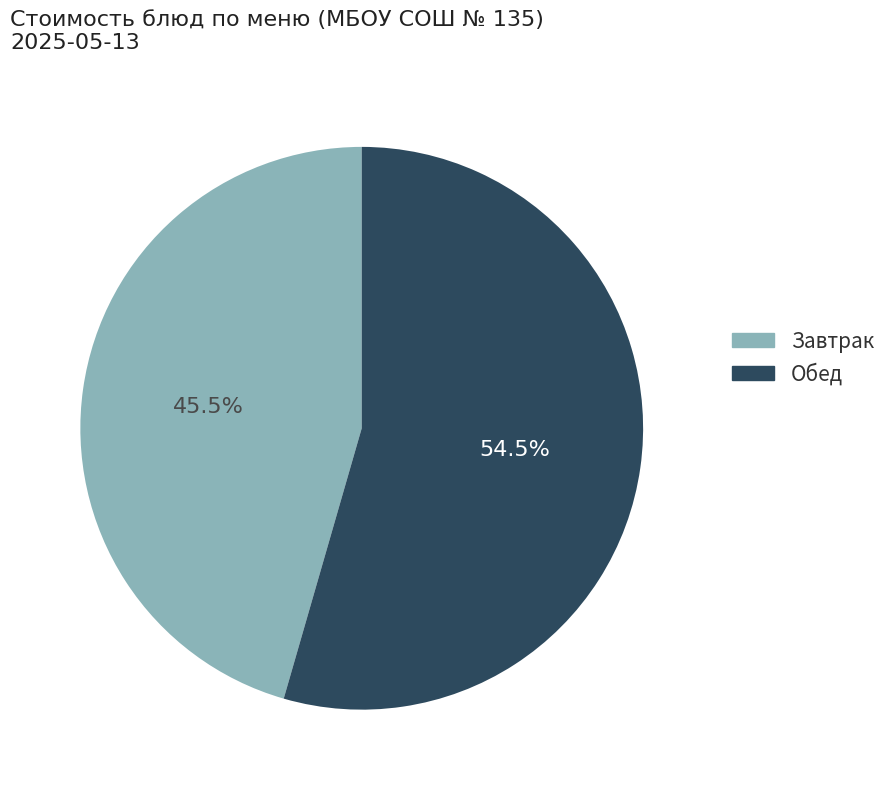

Rank the categories by value from highest to lowest.

Обед, Завтрак